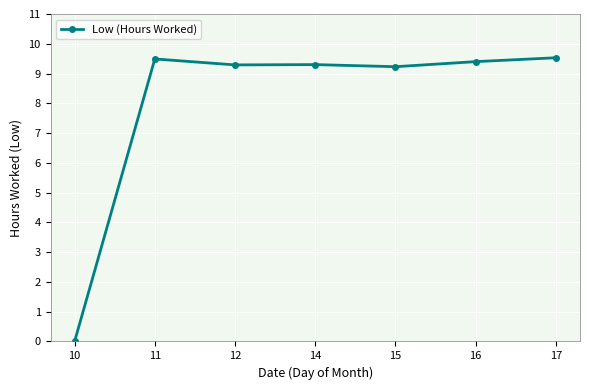

Where is the data nearest to the value 4?

10